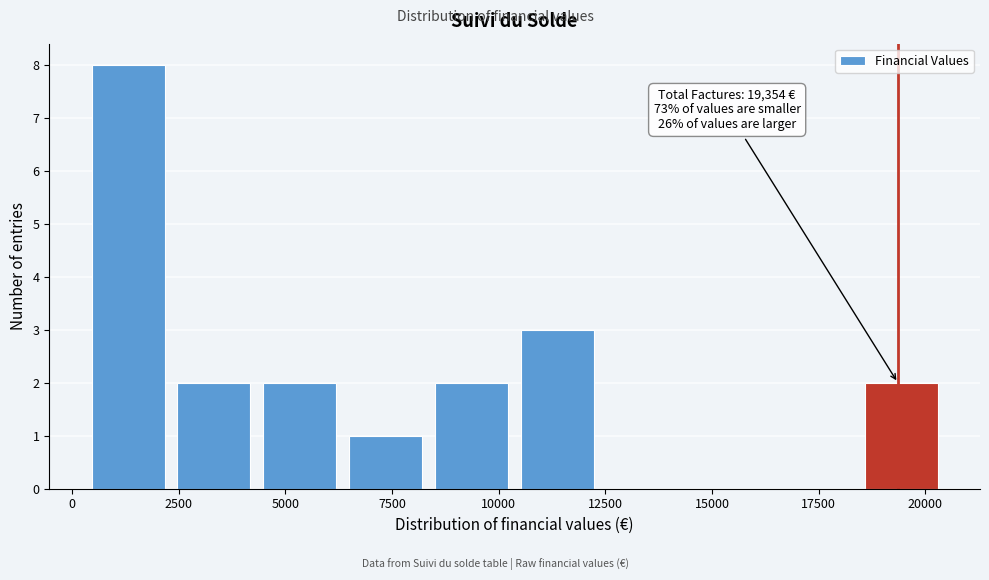

Over which range of the x-axis is the bar tallest?

500 to 2500